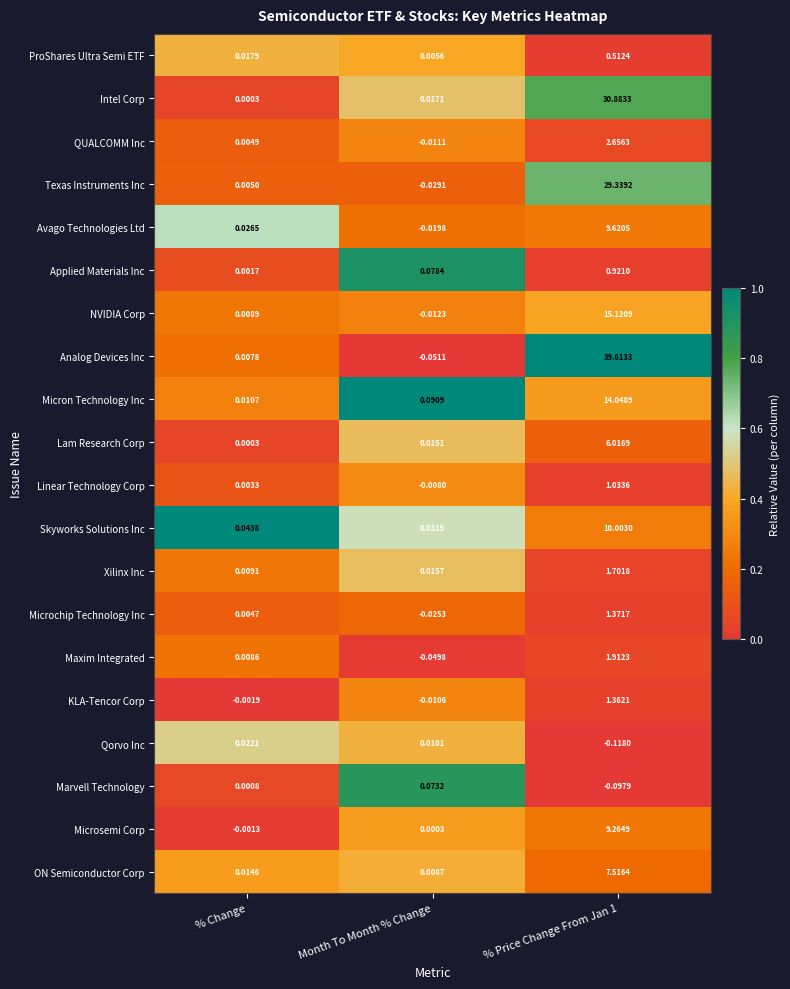

Is the value of Marvell Technology at % Change greater than the value of ON Semiconductor Corp at % Price Change From Jan 1?

No